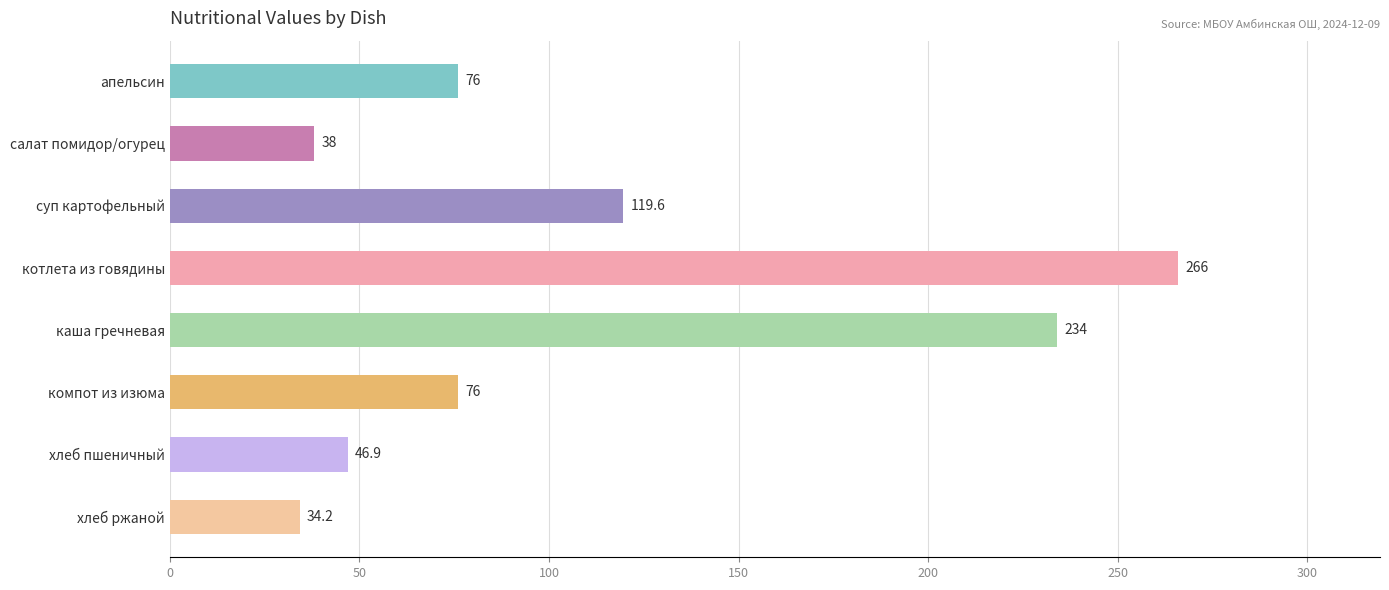

At which label is the value closest to 150?

суп картофельный